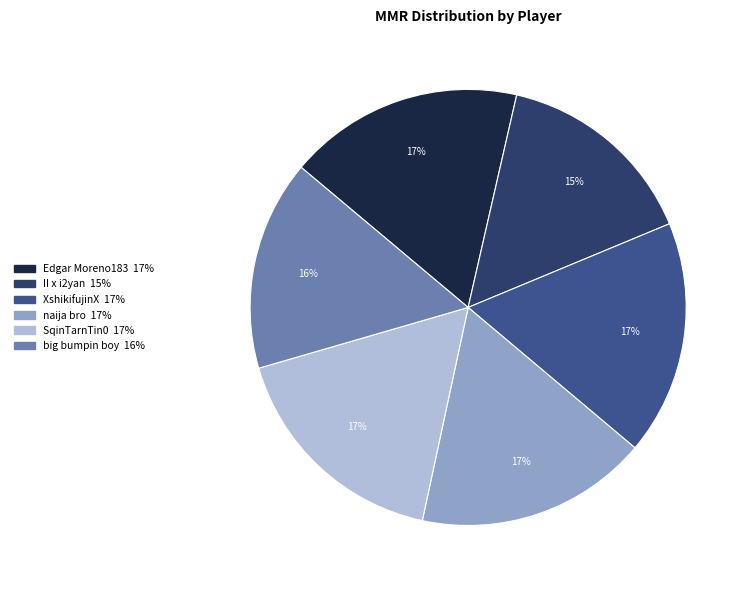

What percentage is the XshikifujinX slice, to the nearest percent?

17%